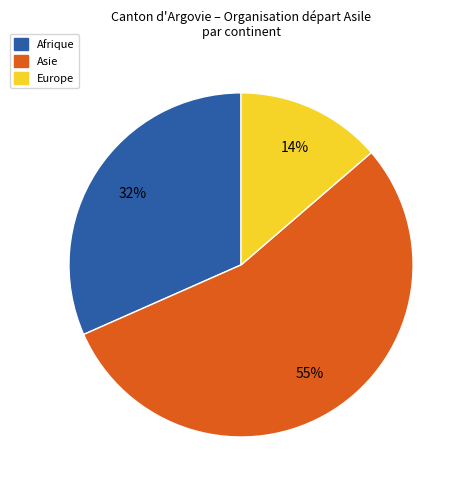

Which category accounts for the majority?

Asie